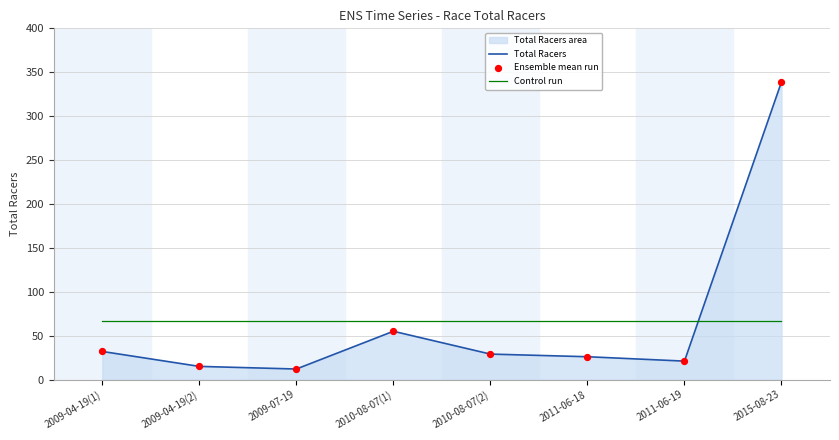

Which series contains the lowest Y value?

Total Racers